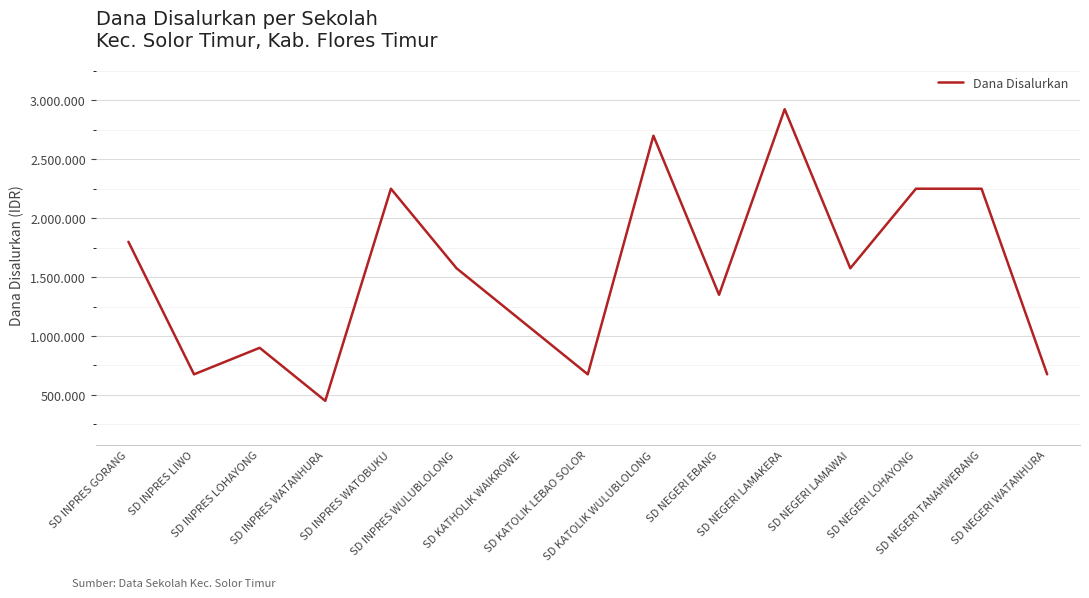

Is it true that the value at SD KATOLIK LEBAO SOLOR is 358363?

False